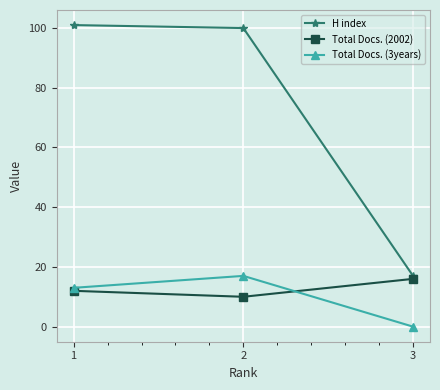

List the labels in order of Total Docs. (2002) value, smallest first.

2, 1, 3